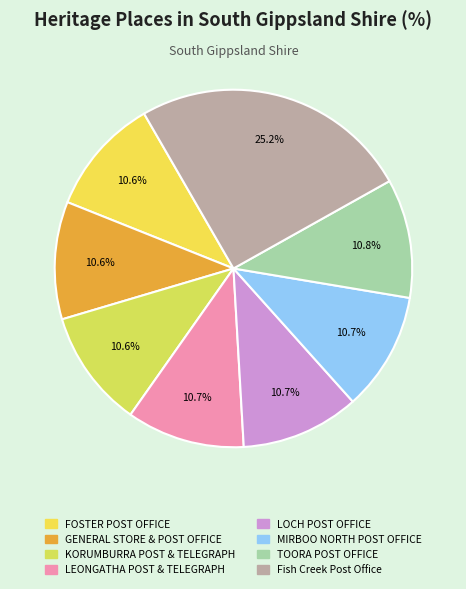

Which category has the biggest portion of the pie?

Fish Creek Post Office